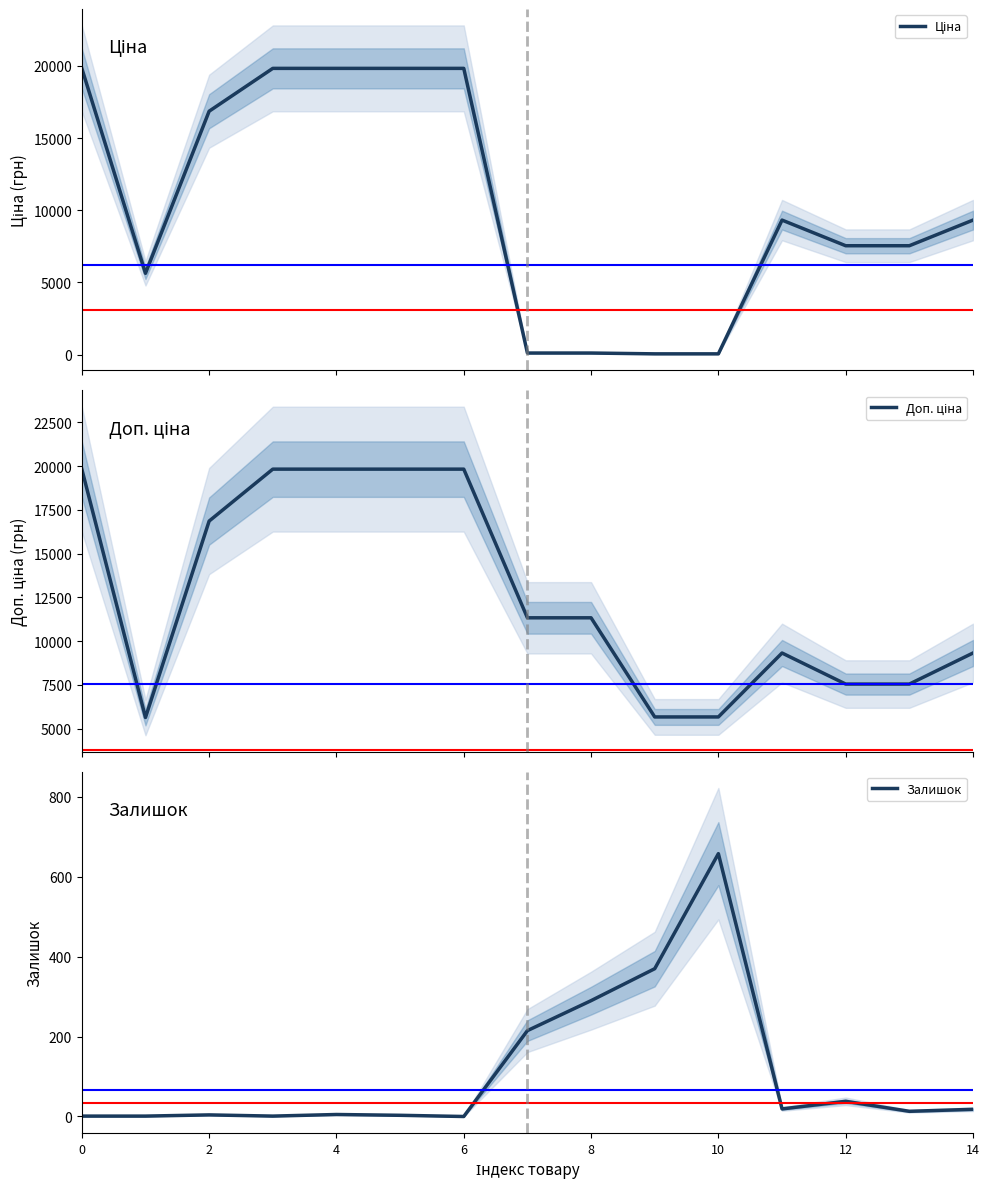

The value of Залишок at 12 is 38. True or false?

True